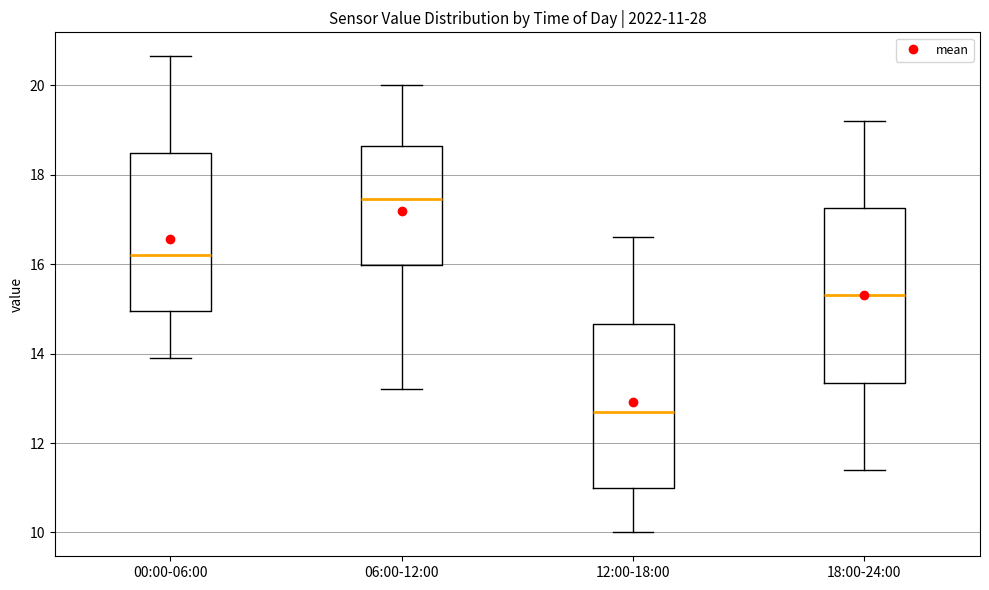

Which box has the highest median line?

06:00-12:00